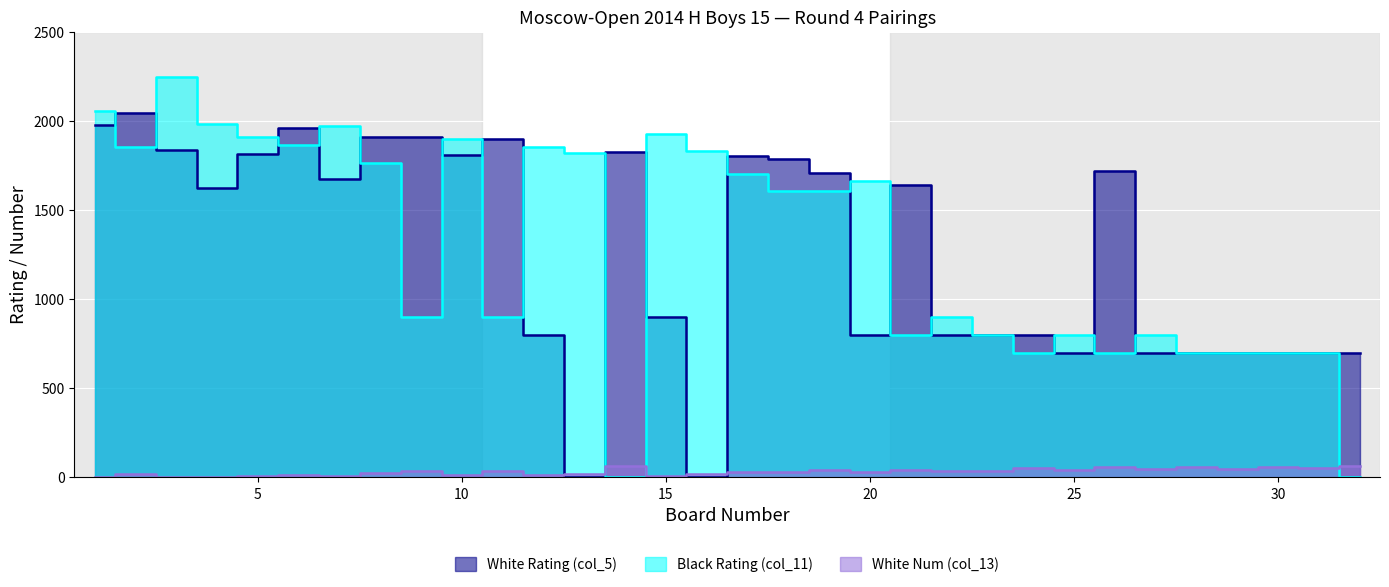

List the labels in order of Black Rating (col_11) value, smallest first.

14, 32, 24, 26, 28, 29, 30, 31, 21, 23, 25, 27, 9, 11, 22, 19, 18, 20, 17, 8, 13, 16, 2, 12, 6, 10, 5, 15, 7, 4, 1, 3